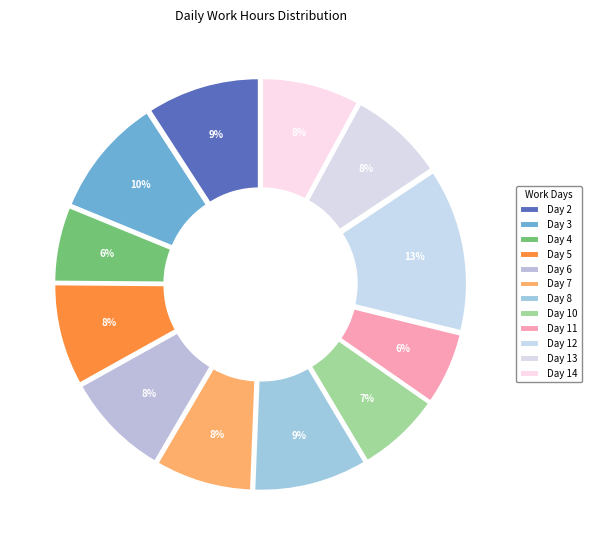

To the nearest percent, what percentage of the pie is Day 14?

8%